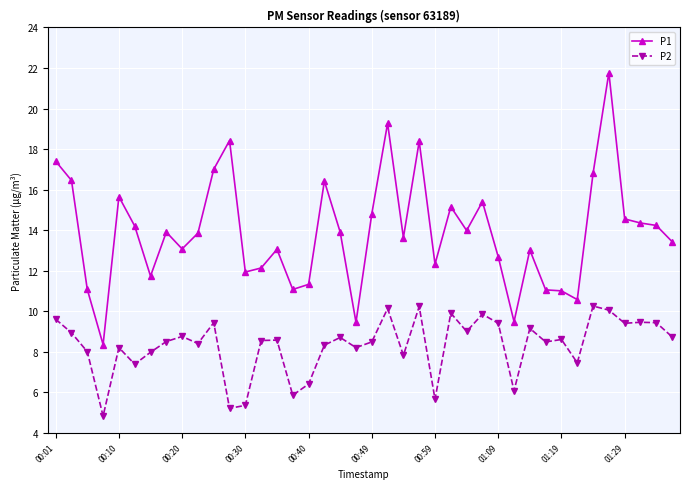

What is the average value of the P2 series?

8.3